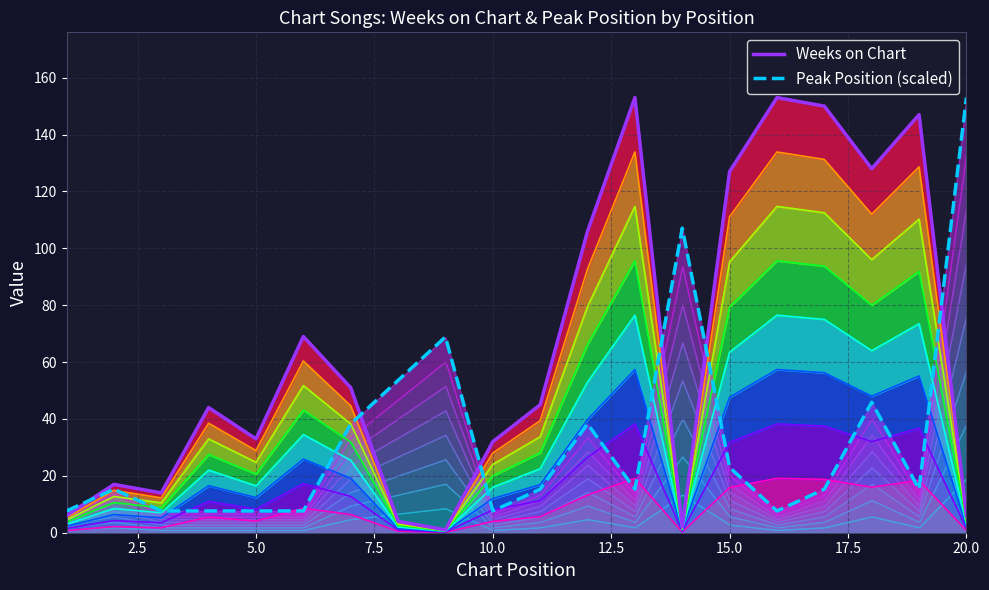

What is the smallest value displayed?

1.0